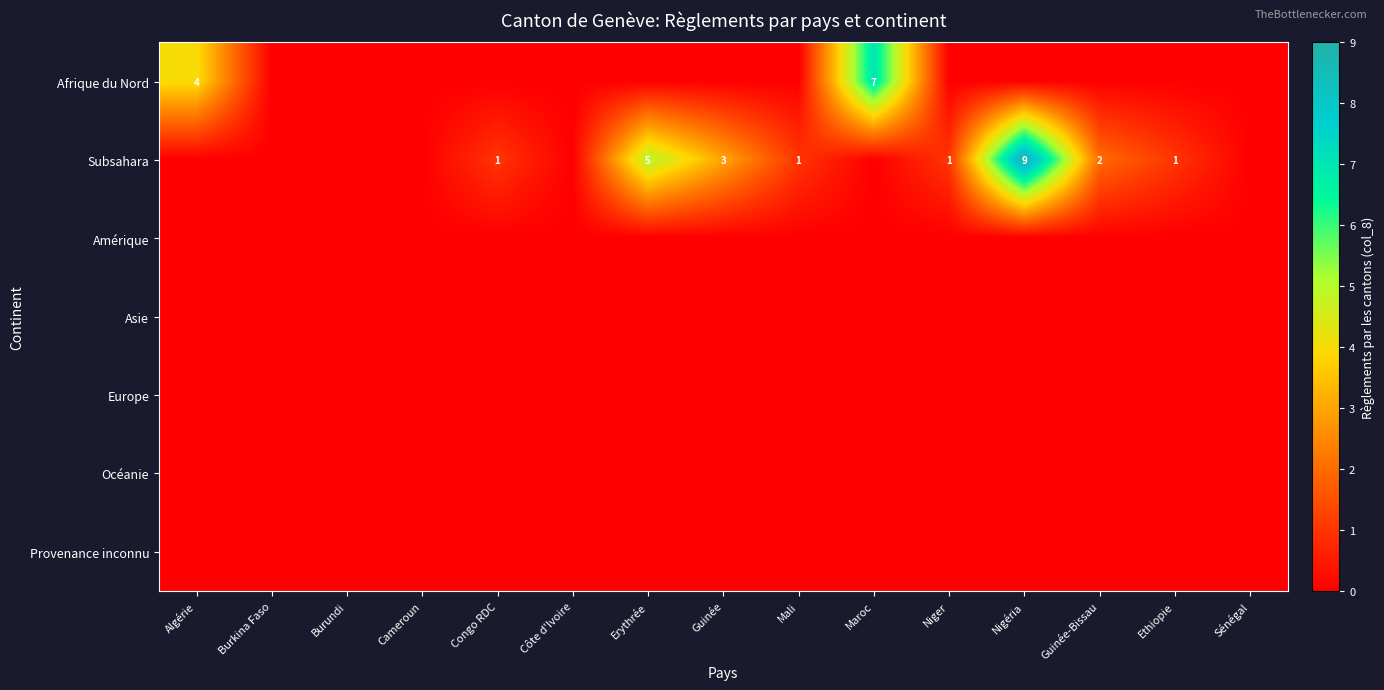

True or false: Subsahara has a value of 2 at Guinée-Bissau.

True